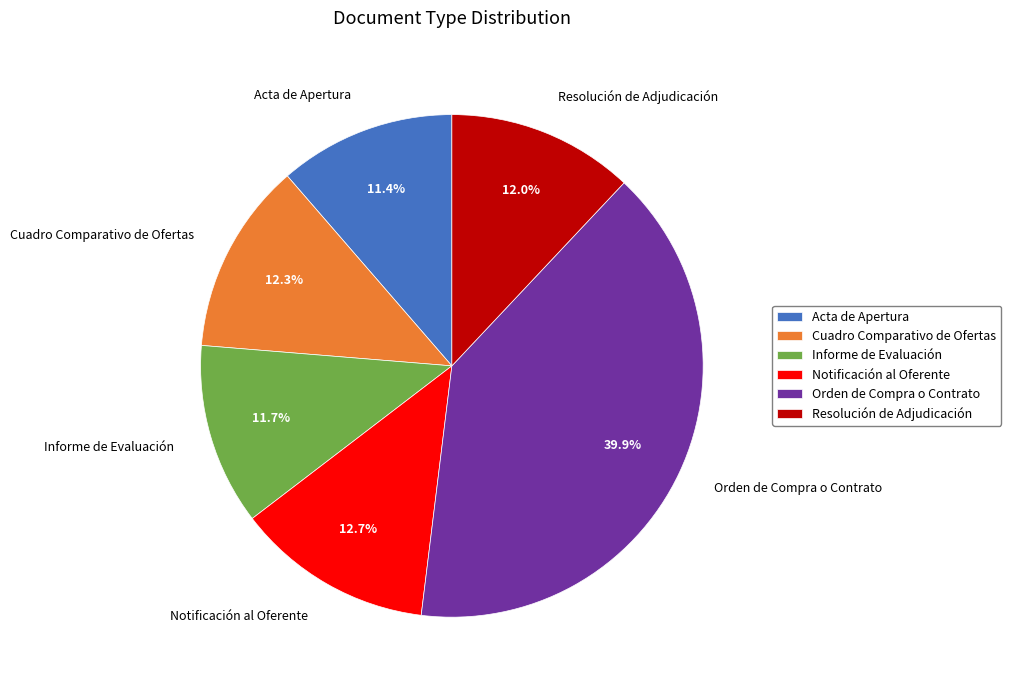

Approximately how many times larger is the value at Cuadro Comparativo de Ofertas compared to Resolución de Adjudicación?

1.0